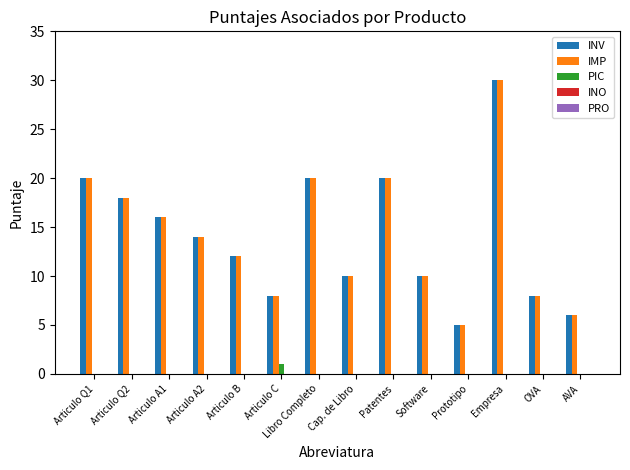

Which category has the highest value across all series?

Empresa